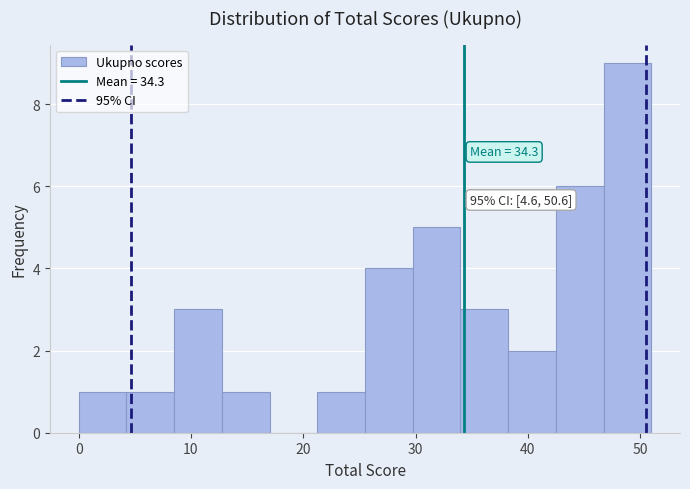

Which range on the x-axis has the tallest bar?

47 to 51